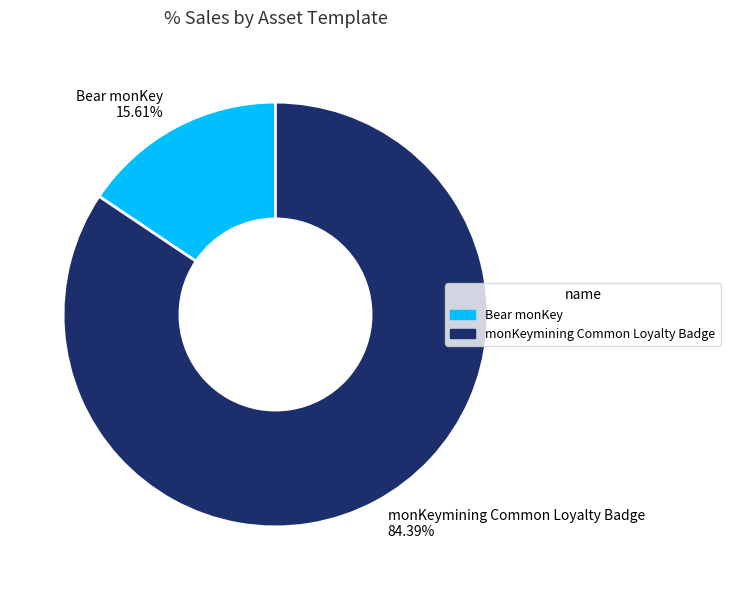

True or false: monKeymining Common Loyalty Badge accounts for 84% of the total.

True